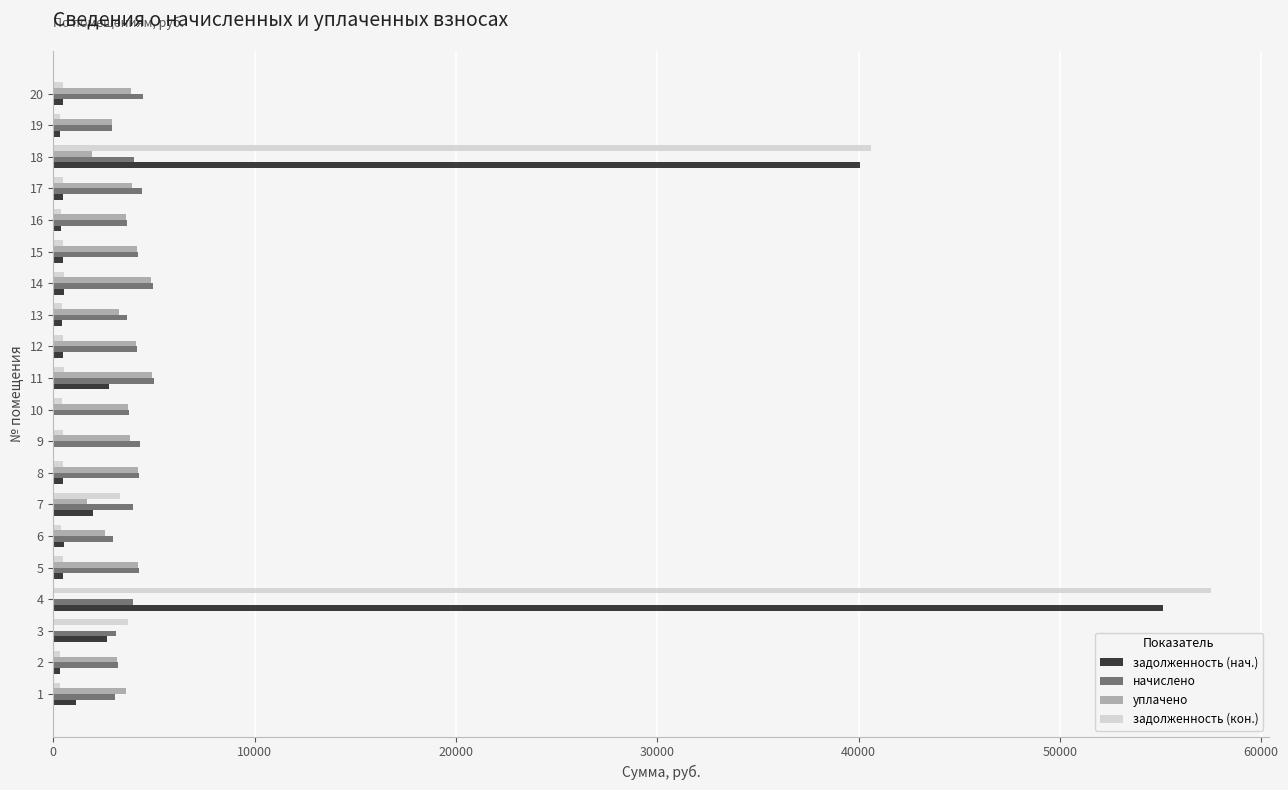

Is the value of задолженность (нач.) at 1 greater than the value of уплачено at 20?

No